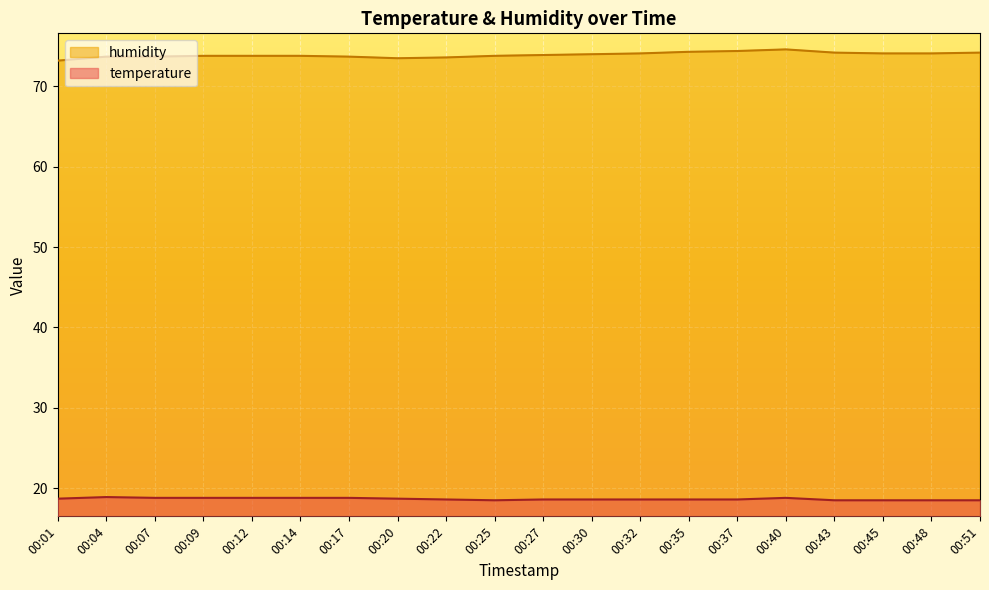

Reading left to right, what are all the values shown in this chart?

temperature: 18.7	18.9	18.8	18.8	18.8	18.8	18.8	18.7	18.6	18.5	18.6	18.6	18.6	18.6	18.6	18.8	18.5	18.5	18.5	18.5
humidity: 73.2	73.7	73.7	73.8	73.8	73.8	73.7	73.5	73.6	73.8	73.9	74.0	74.1	74.3	74.4	74.6	74.2	74.1	74.1	74.2